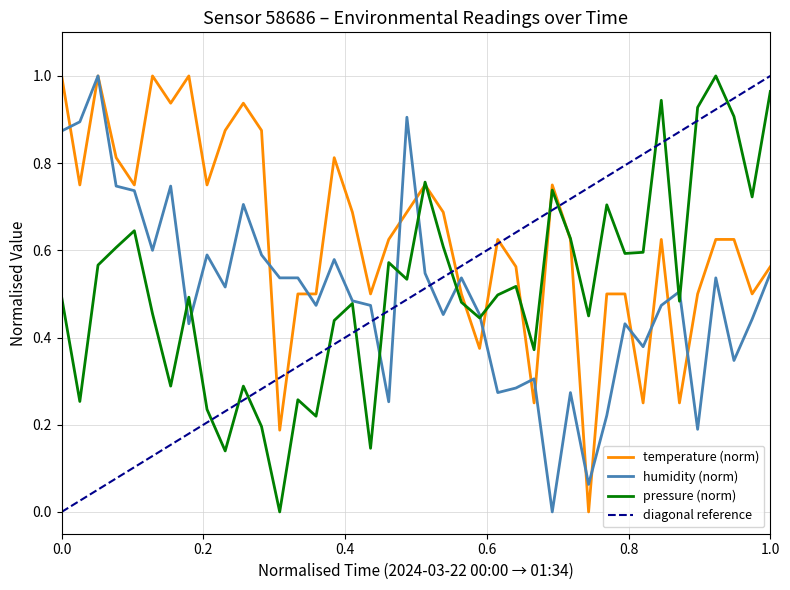

At how many categories does at least one series exceed 0?

40